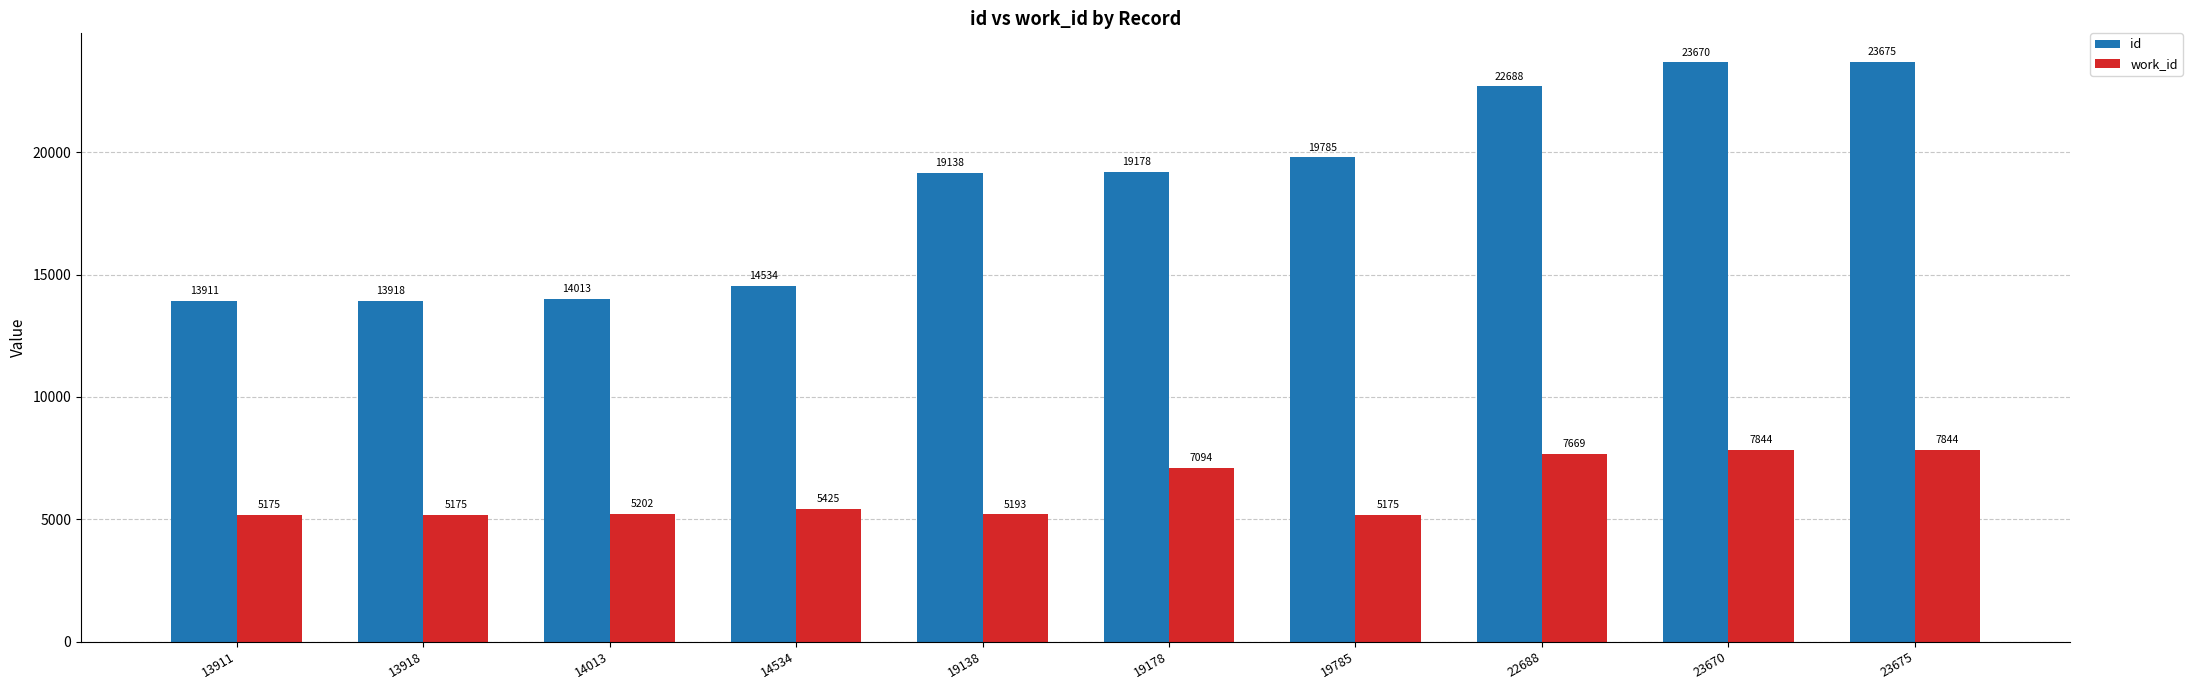

Count the number of categories in the chart.

10